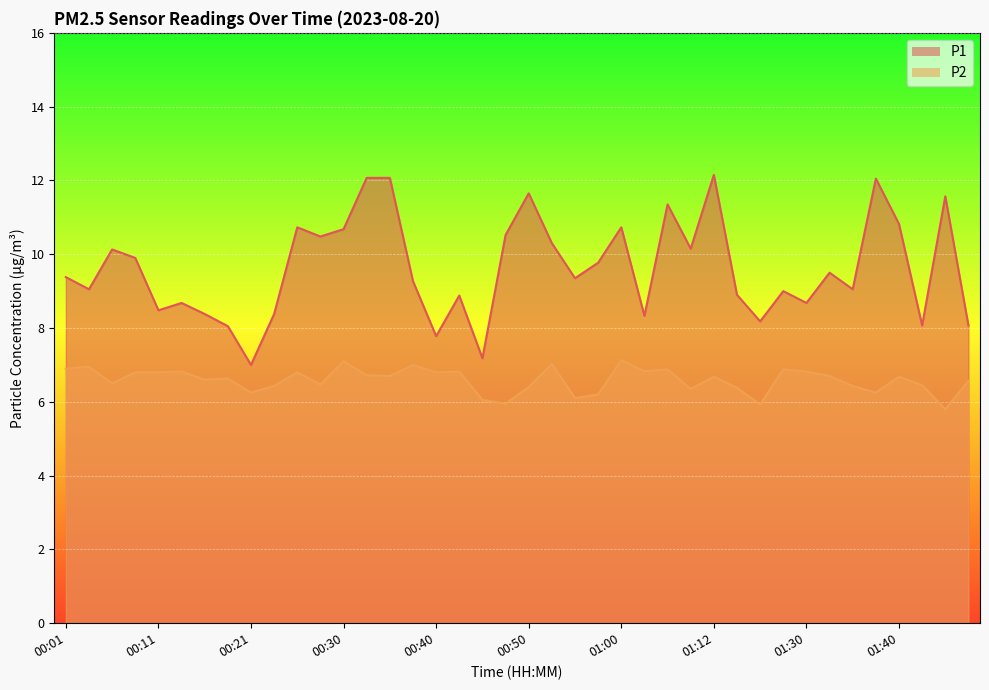

At which label does P2 reach its minimum?

01:45